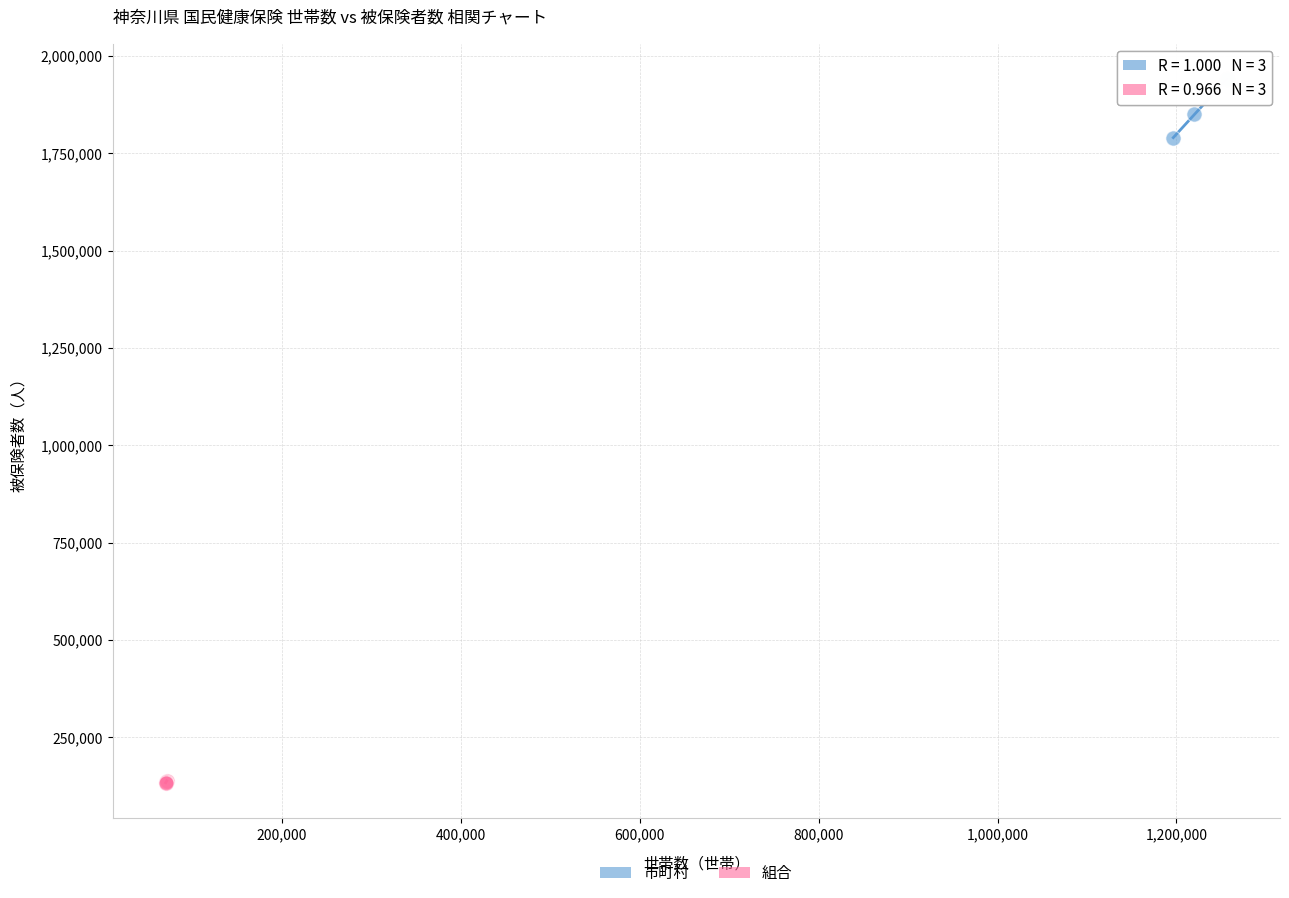

Which series contains the lowest Y value?

組合